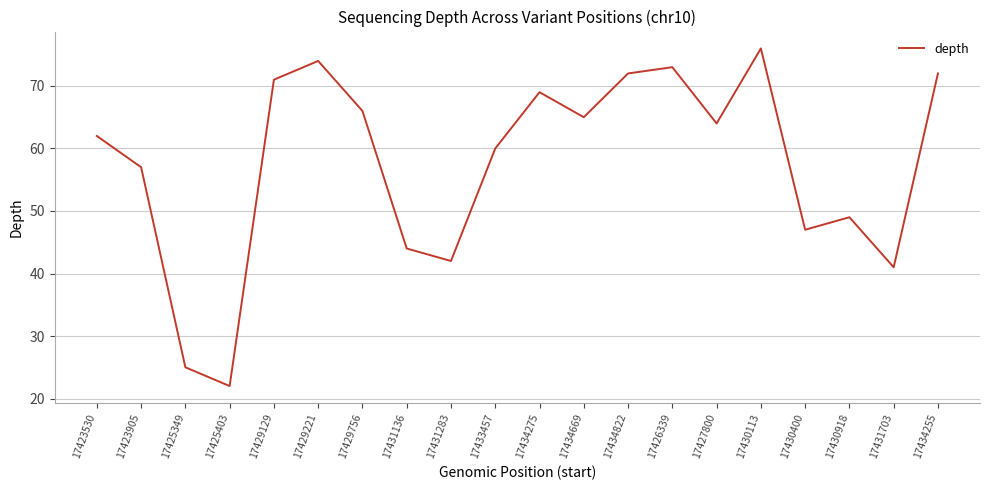

The value at 17427800 is 43. True or false?

False